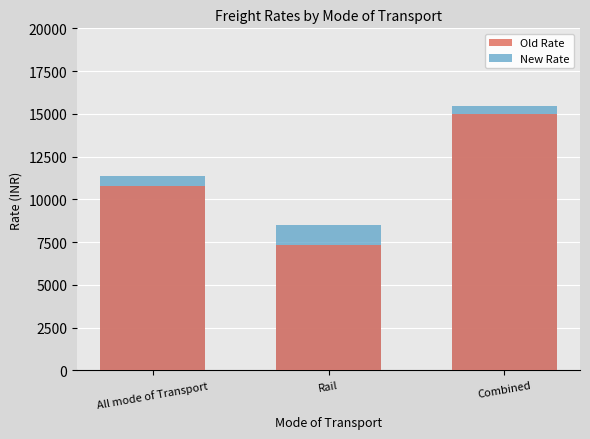

Between All mode of Transport and Combined, which is larger?

Combined